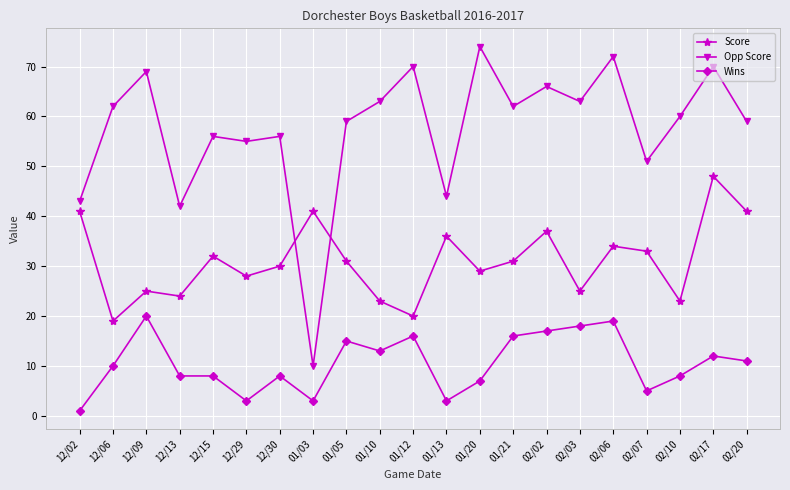

Between 01/13 and 01/21, which series saw the biggest shift?

Opp Score